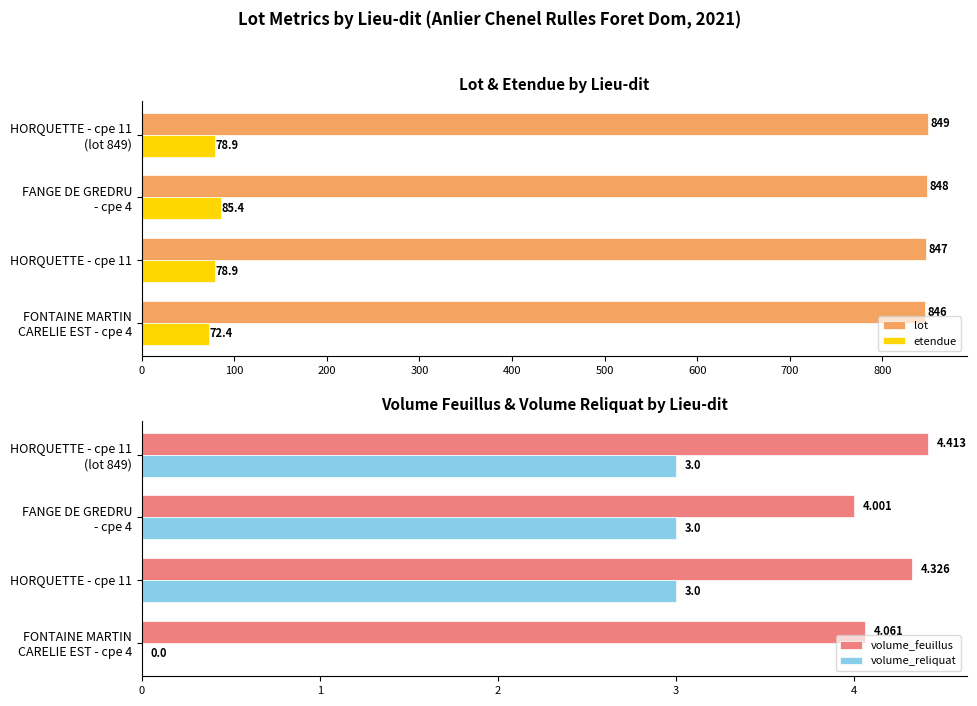

What is the sum of all volume_reliquat values?

9.0